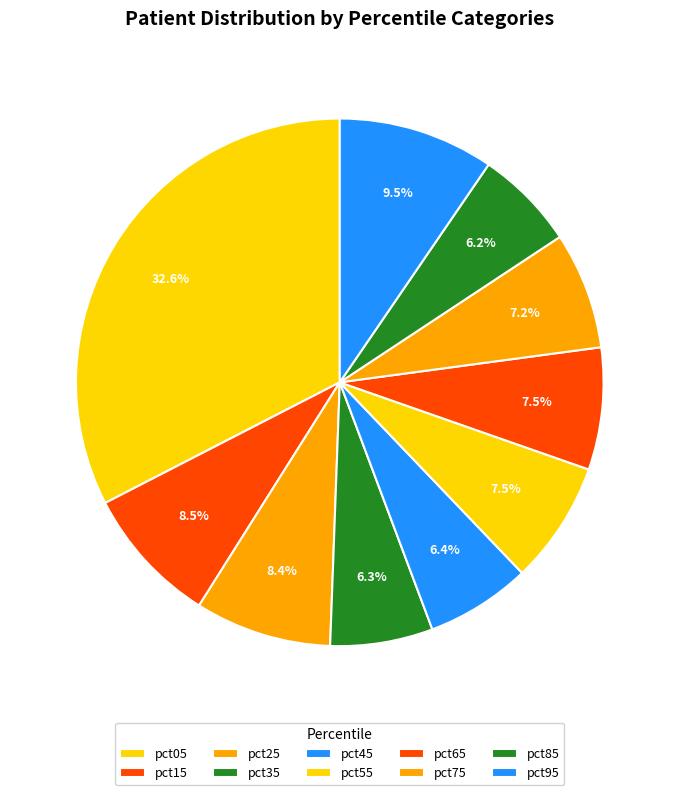

Count the number of slices in the pie.

10